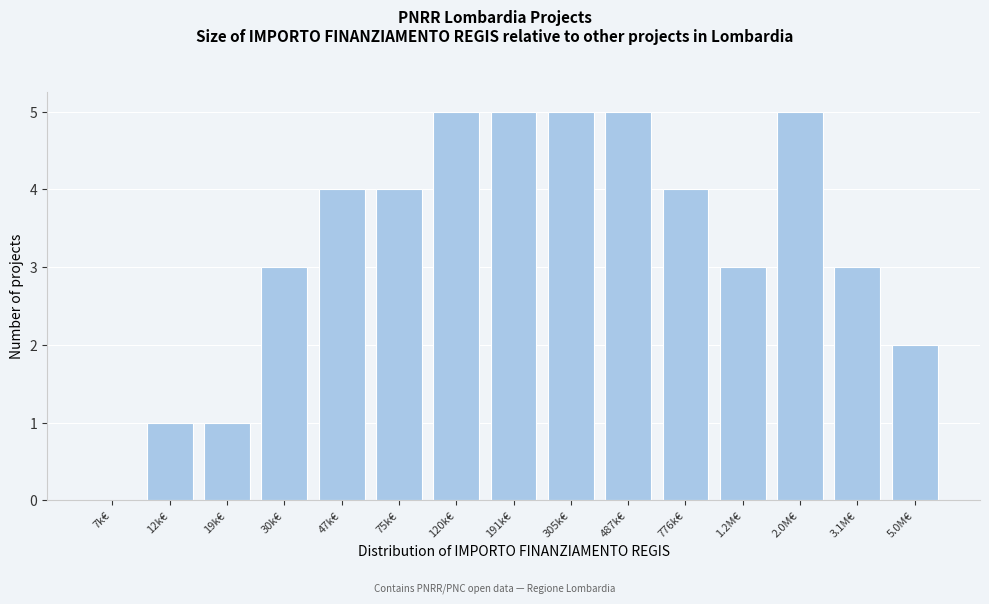

Reading left to right, what are all the values shown in this chart?

7k€=0	12k€=1	19k€=1	30k€=3	47k€=4	75k€=4	120k€=5	191k€=5	305k€=5	487k€=5	776k€=4	1.2M€=3	2.0M€=5	3.1M€=3	5.0M€=2